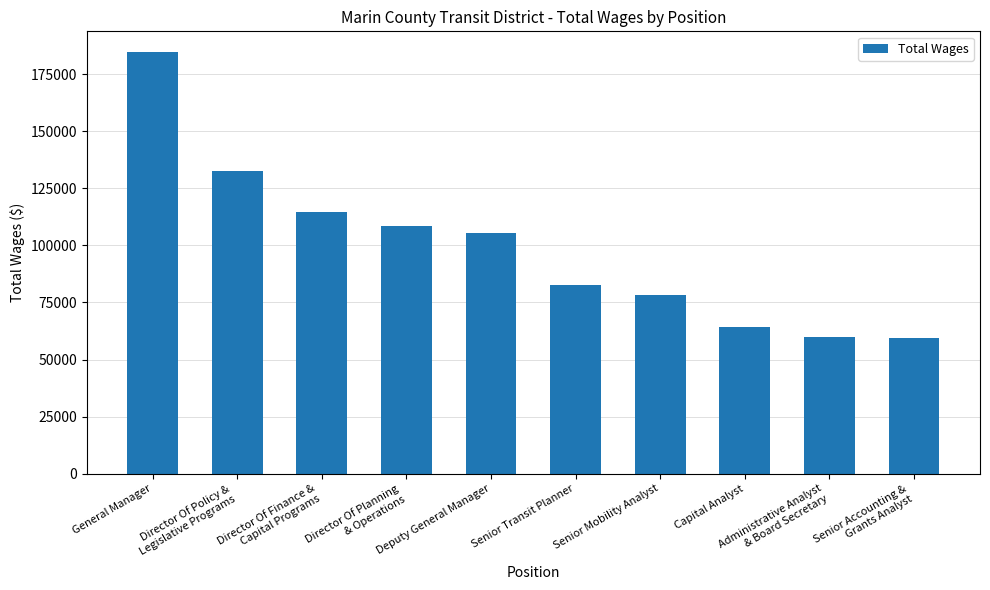

The chart shows a value of 51670 at Senior Transit Planner. True or false?

False